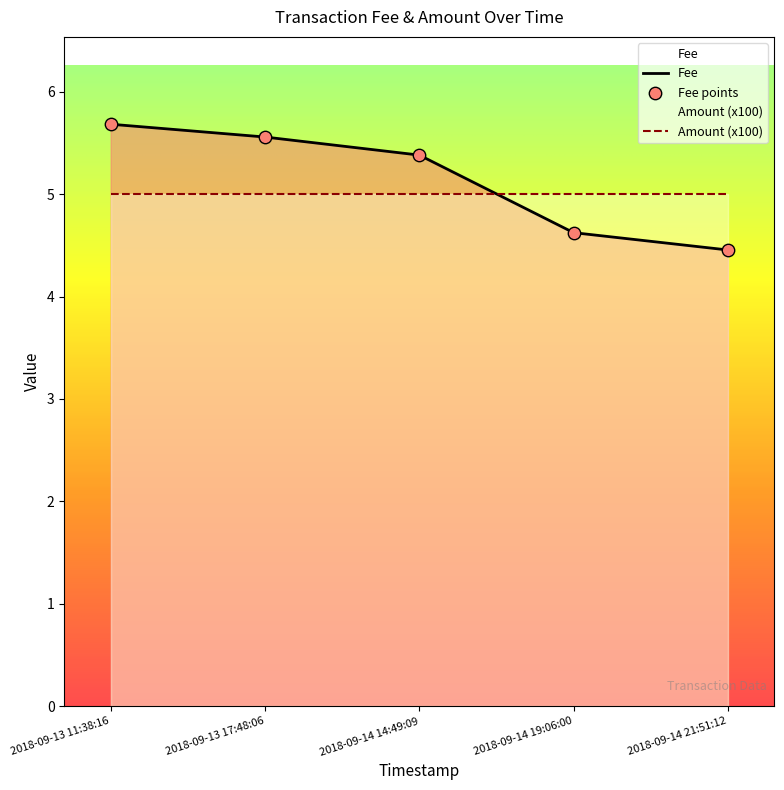

What is the ratio of the value at 2018-09-13 17:48:06 to the value at 2018-09-14 19:06:00?

1.2